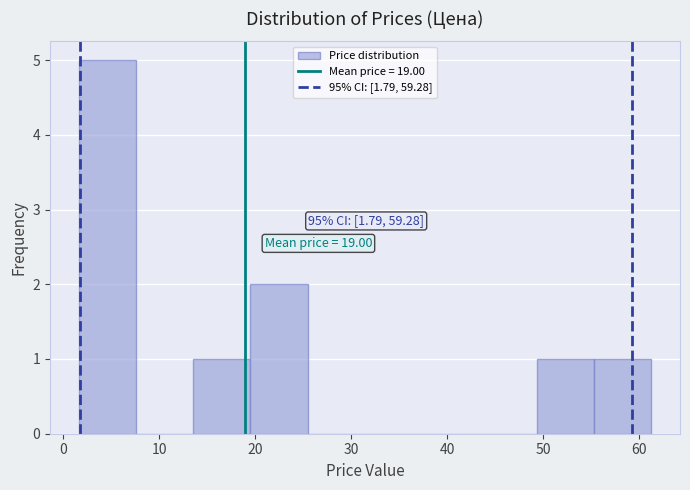

Over which range of the x-axis is the bar tallest?

2 to 8